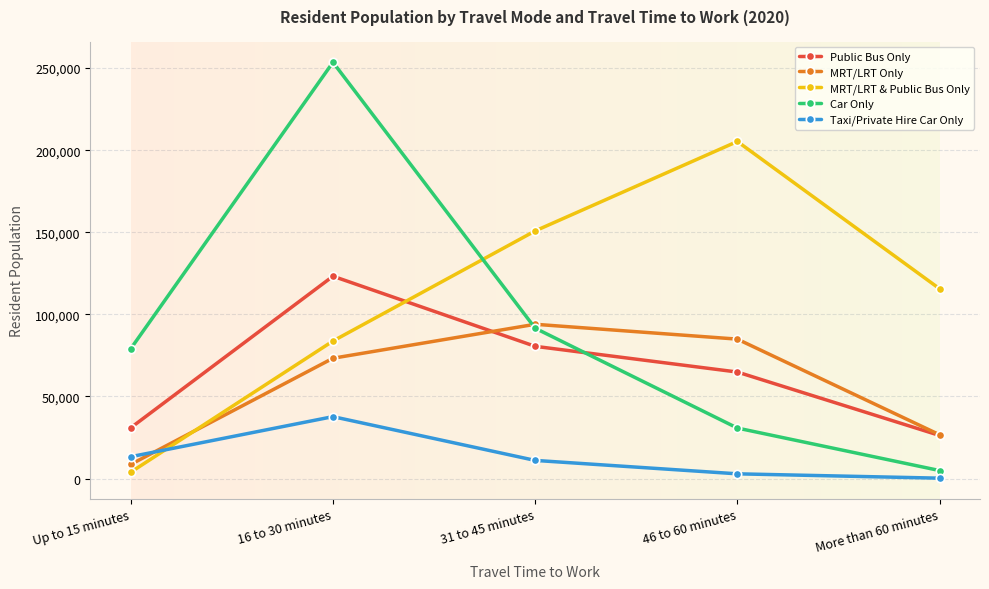

True or false: Taxi/Private Hire Car Only and Car Only cross at least once.

False